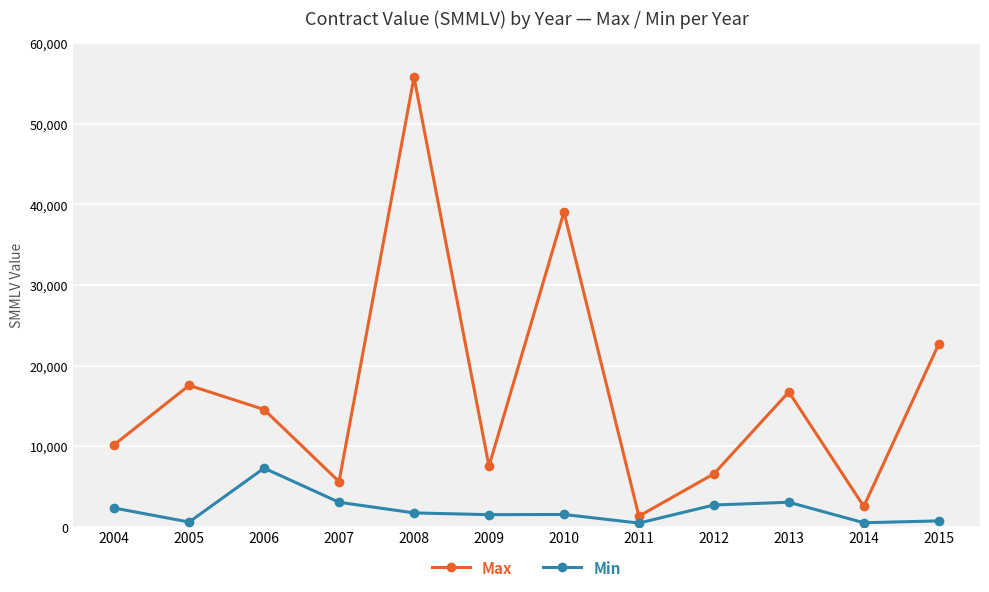

What is the value of the Max point at the 12th from the left?

22680.0